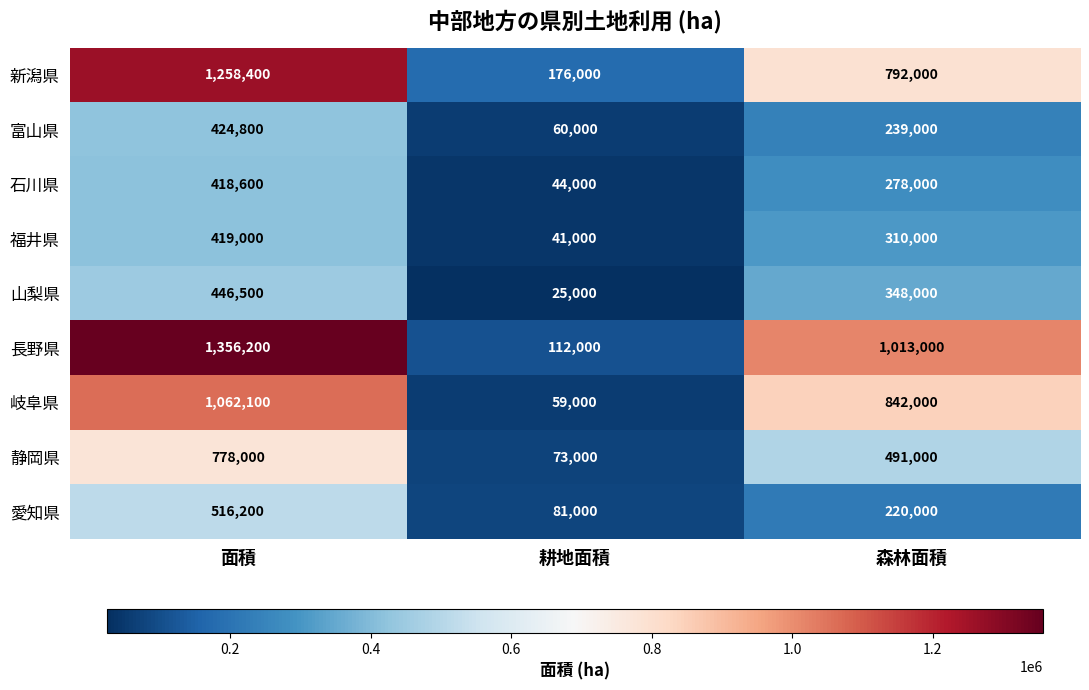

At which label does 山梨県 first exceed 348000?

面積